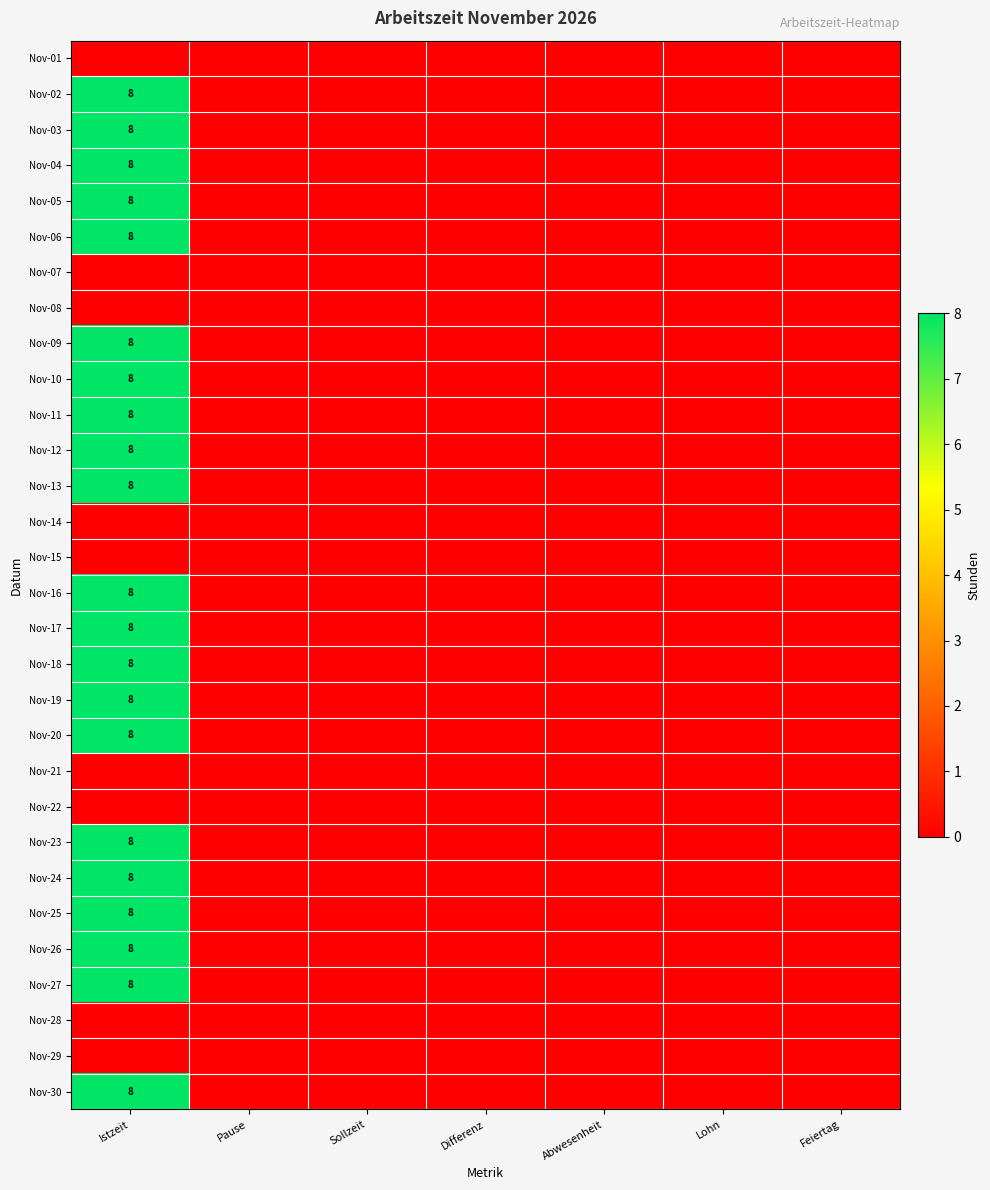

The Nov-27 series shows 5 at Pause. True or false?

False